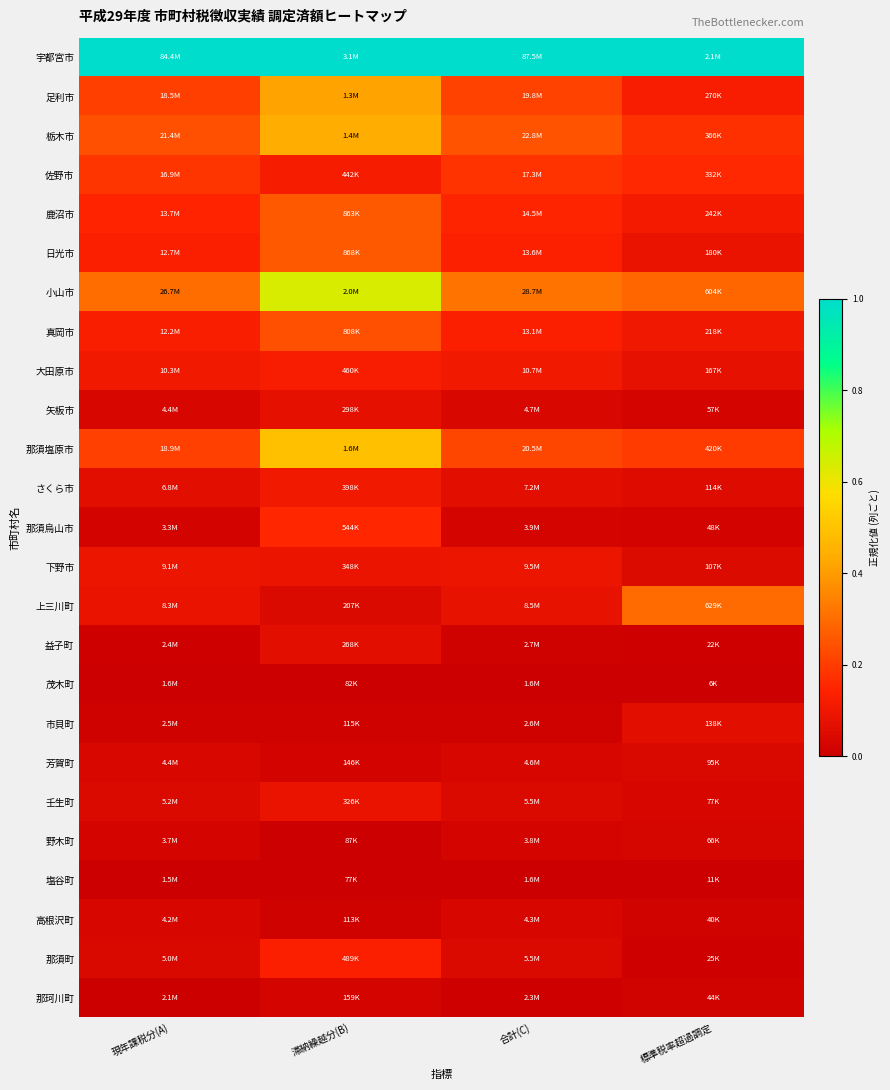

List the series in order of their peak value, lowest first.

茂木町, 塩谷町, 那珂川町, 野木町, 高根沢町, 芳賀町, 益子町, 市貝町, 矢板市, 壬生町, 下野市, さくら市, 大田原市, 那須町, 那須烏山市, 佐野市, 真岡市, 鹿沼市, 日光市, 上三川町, 足利市, 栃木市, 那須塩原市, 小山市, 宇都宮市